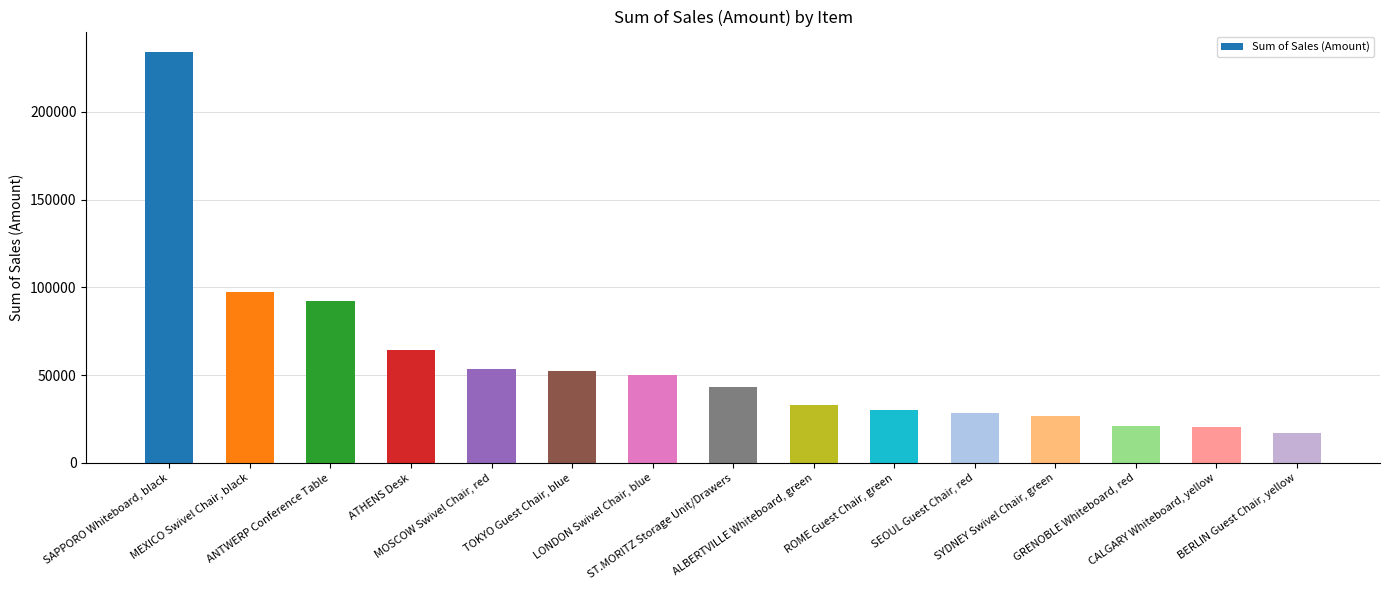

What is the difference between the values at SEOUL Guest Chair, red and GRENOBLE Whiteboard, red?

7116.5